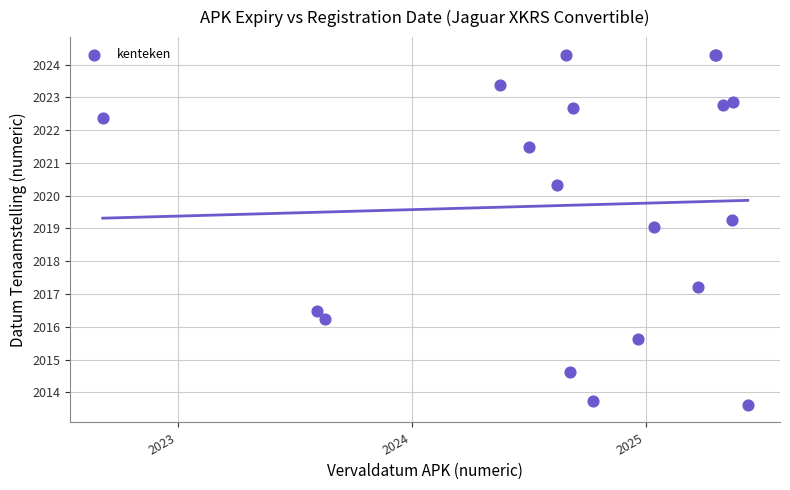

What Y value in the scatter plot is closest to 2018?

2017.2